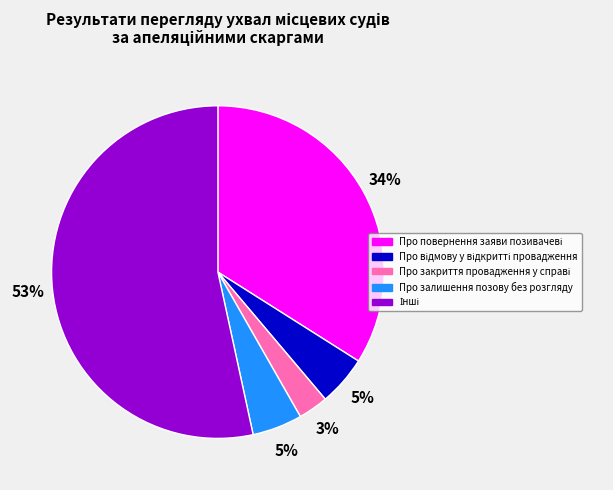

How many segments does this pie chart have?

5